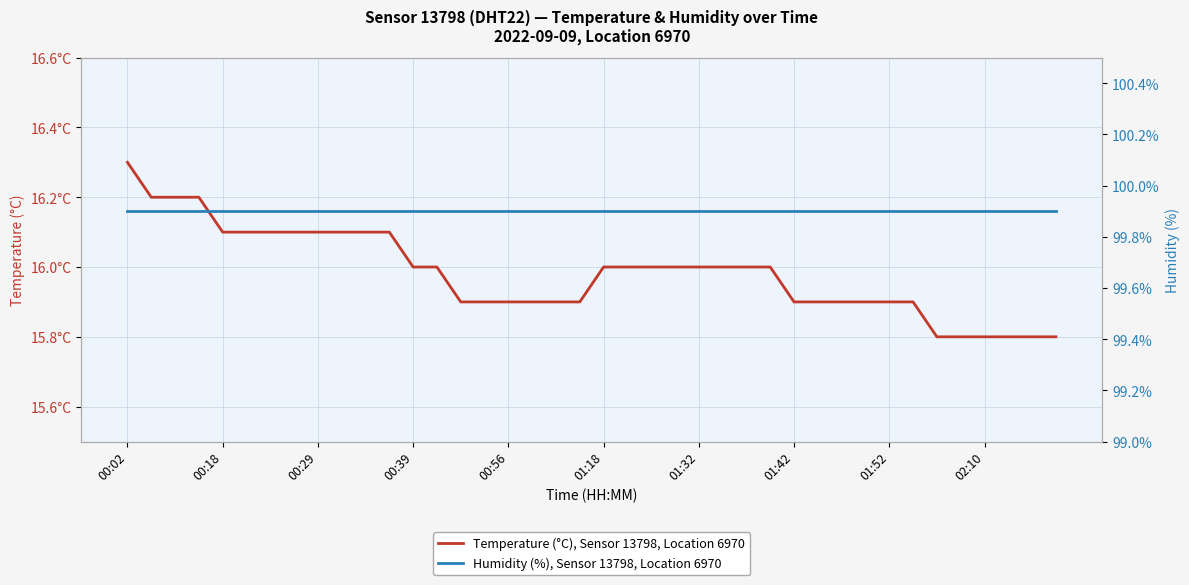

What is the difference between the Temperature (°C), Sensor 13798, Location 6970 values at 00:18 and 01:52?

0.2